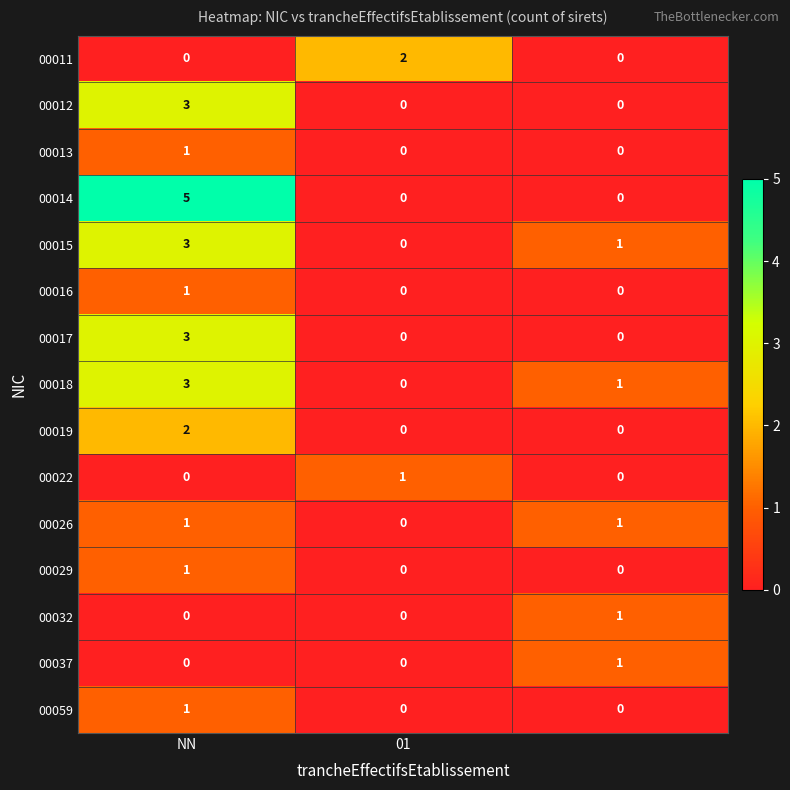

Which series has the widest spread of values?

00014